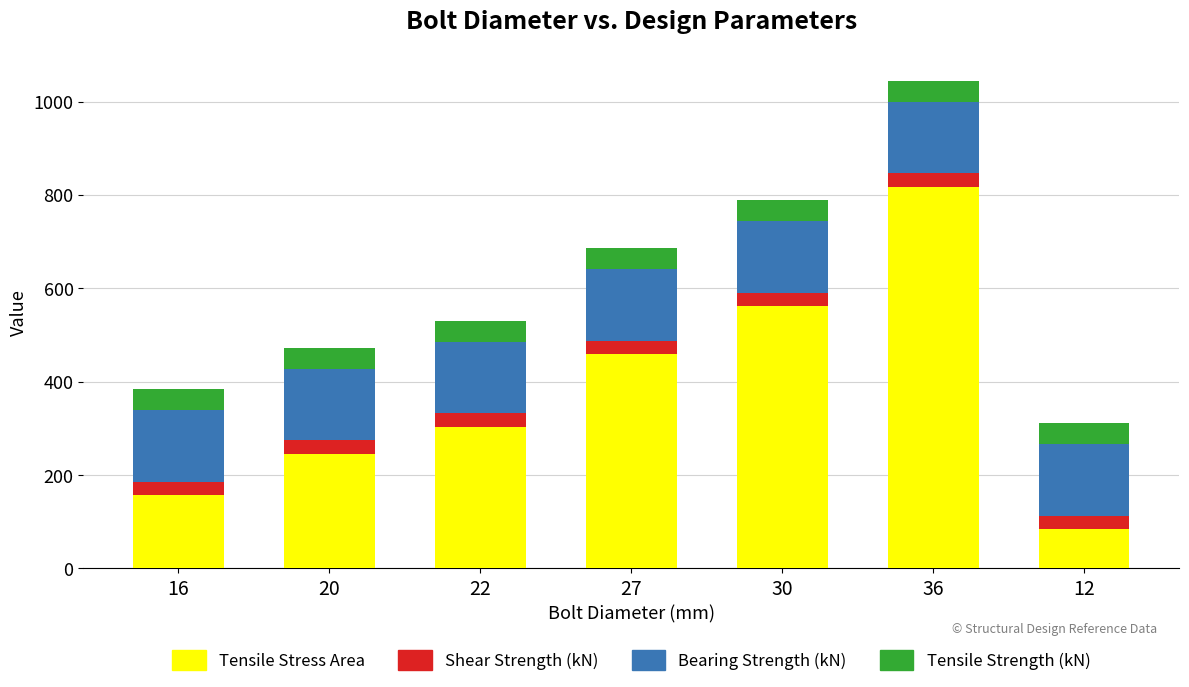

How many values in the Tensile Stress Area series are below 303?

3